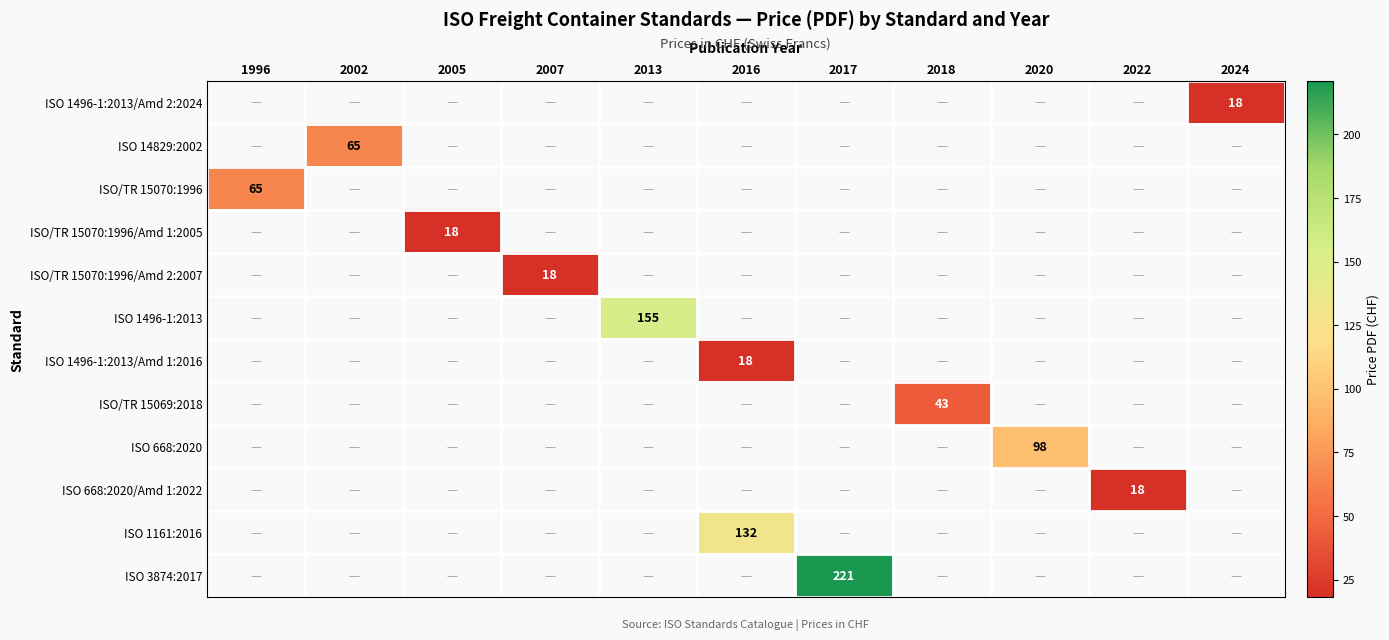

The ISO/TR 15070:1996 series shows 89 at 1996. True or false?

False